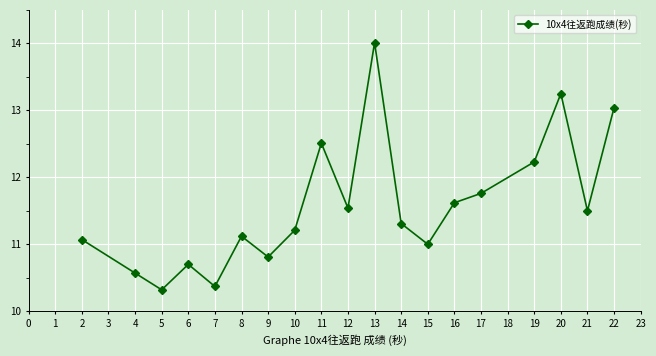

What is the approximate value at 8?

11.1